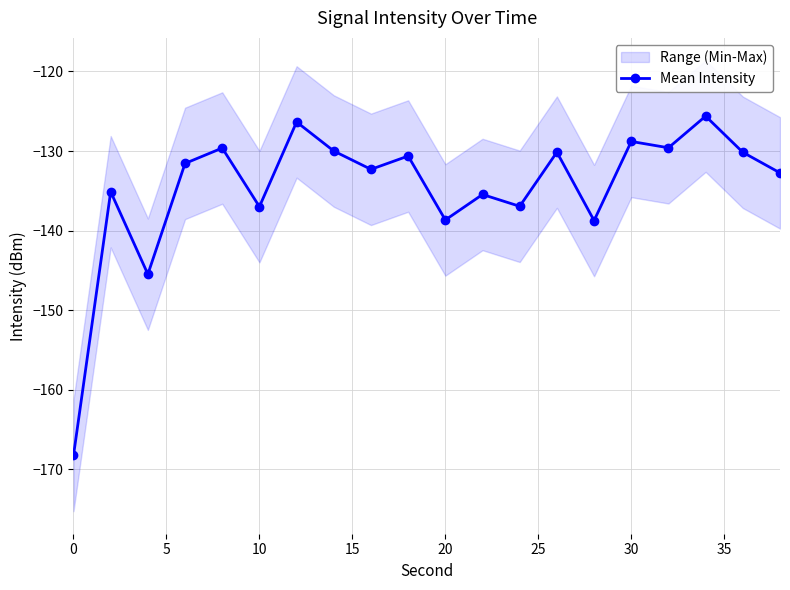

How many values exceed -131?

9